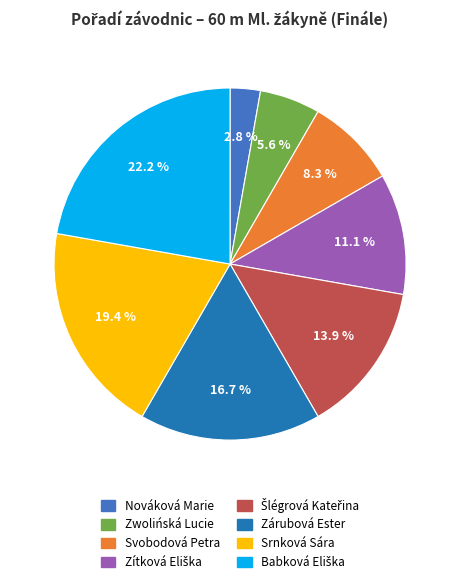

Approximately how many times larger is the value at Svobodová Petra compared to Zwolińská Lucie?

1.5